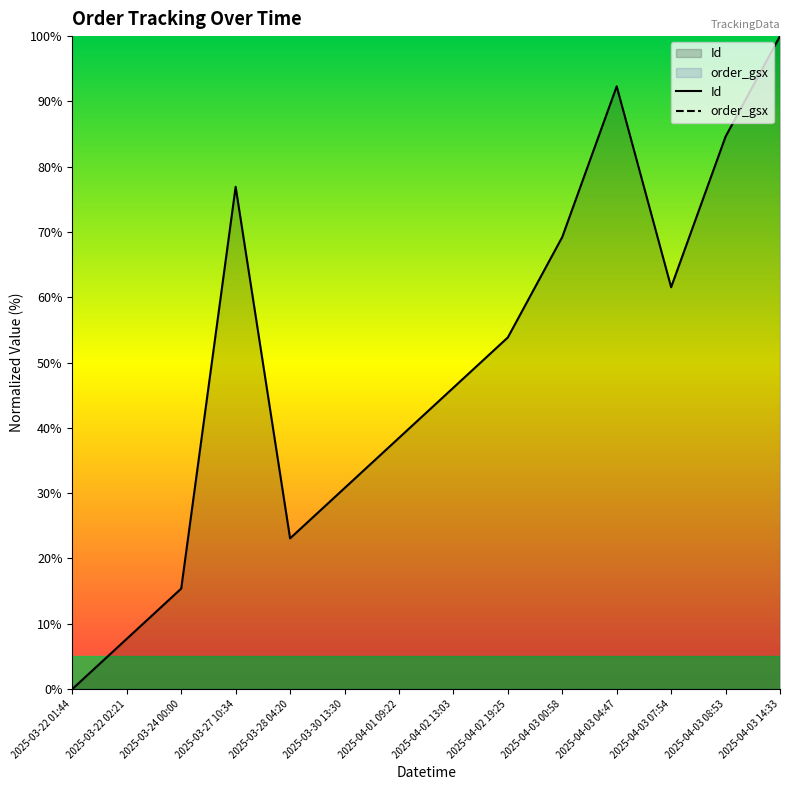

The Id series shows 23.1 at 2025-03-28 04:20. True or false?

True